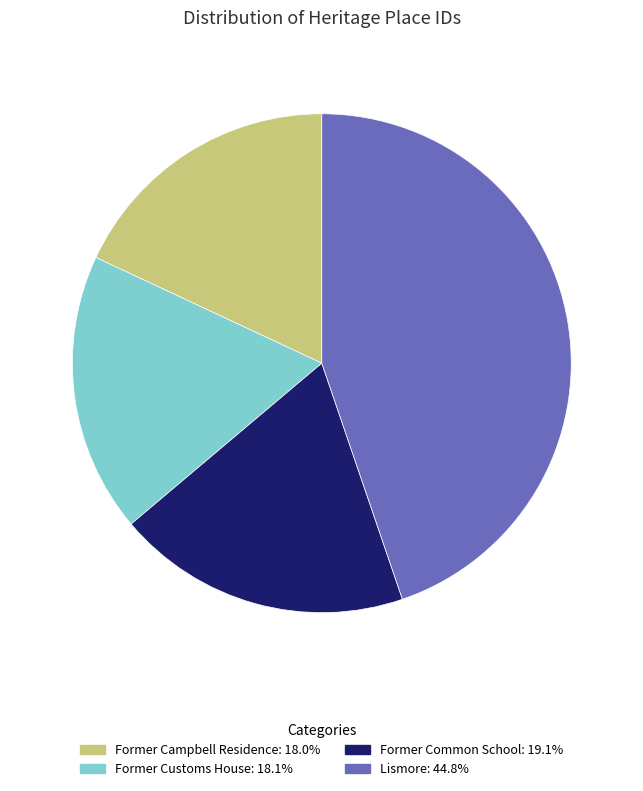

Which has a higher value, Former Common School or Former Customs House?

Former Common School